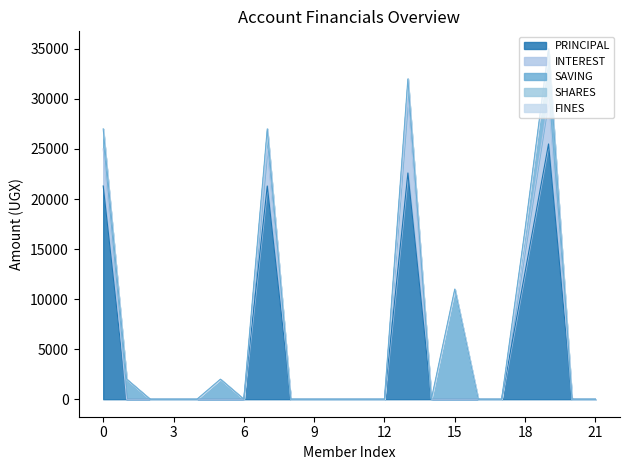

Reading left to right, extract all data points from this chart.

PRINCIPAL: 21300	0	0	0	0	0	0	21300	0	0	0	0	0	22600	0	0	0	0	12700	25500	0	0
INTEREST: 3700	0	0	0	0	0	0	3700	0	0	0	0	0	7400	0	0	0	0	2300	4500	0	0
SAVING: 2000	2000	0	0	0	2000	0	2000	0	0	0	0	0	2000	0	11000	0	0	2000	5000	0	0
SHARES: 0	0	0	0	0	0	0	0	0	0	0	0	0	0	0	0	0	0	0	0	0	0
FINES: 0	0	0	0	0	0	0	0	0	0	0	0	0	0	0	0	0	0	0	0	0	0